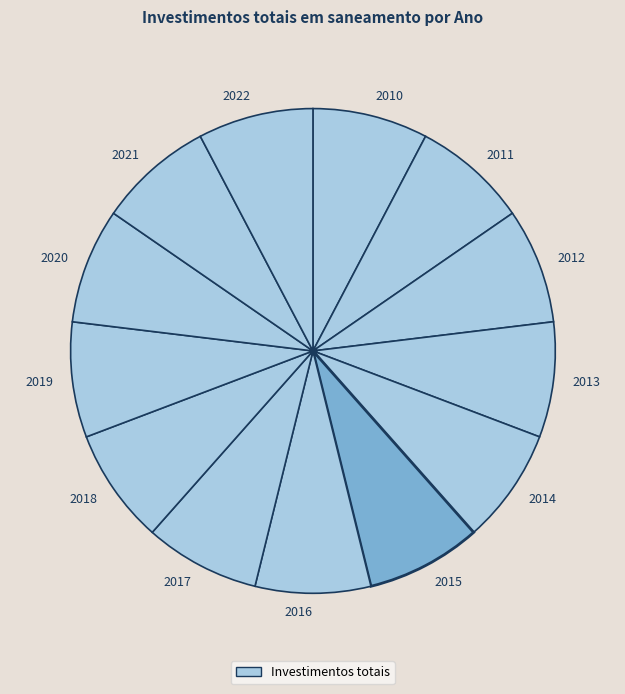

Does any single category account for the majority?

No